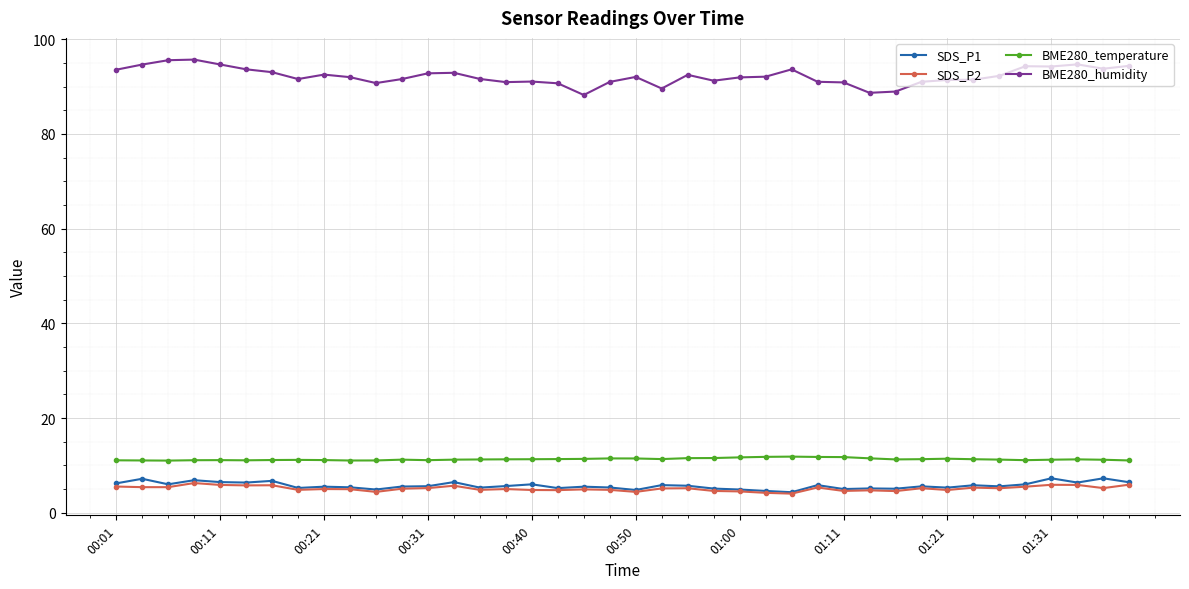

What is the lowest value of the BME280_humidity series?

88.2